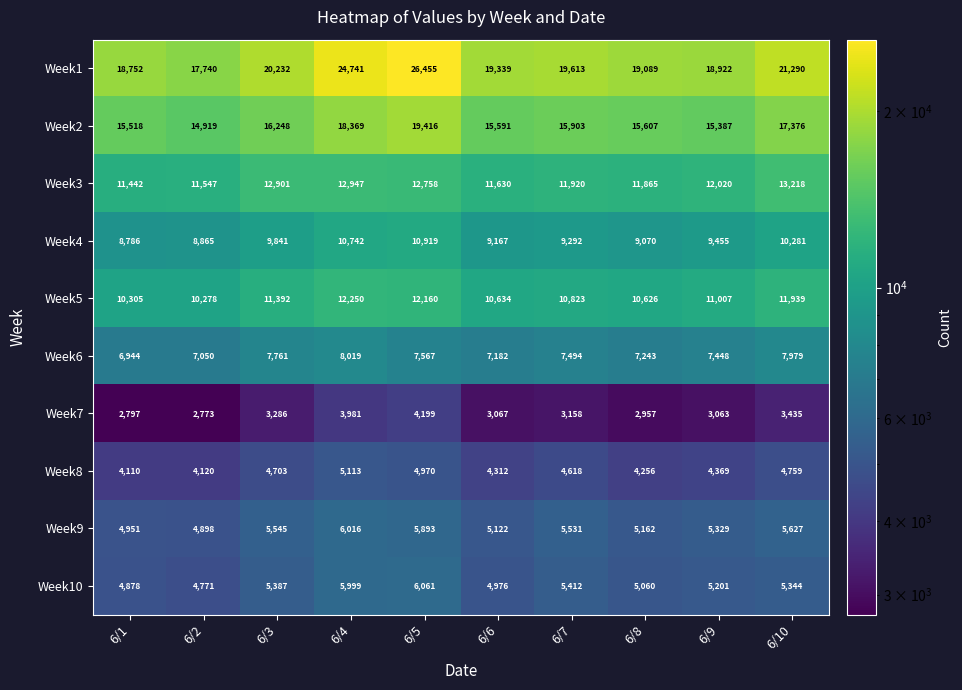

Which category has the lowest value in the Week1 series?

6/2